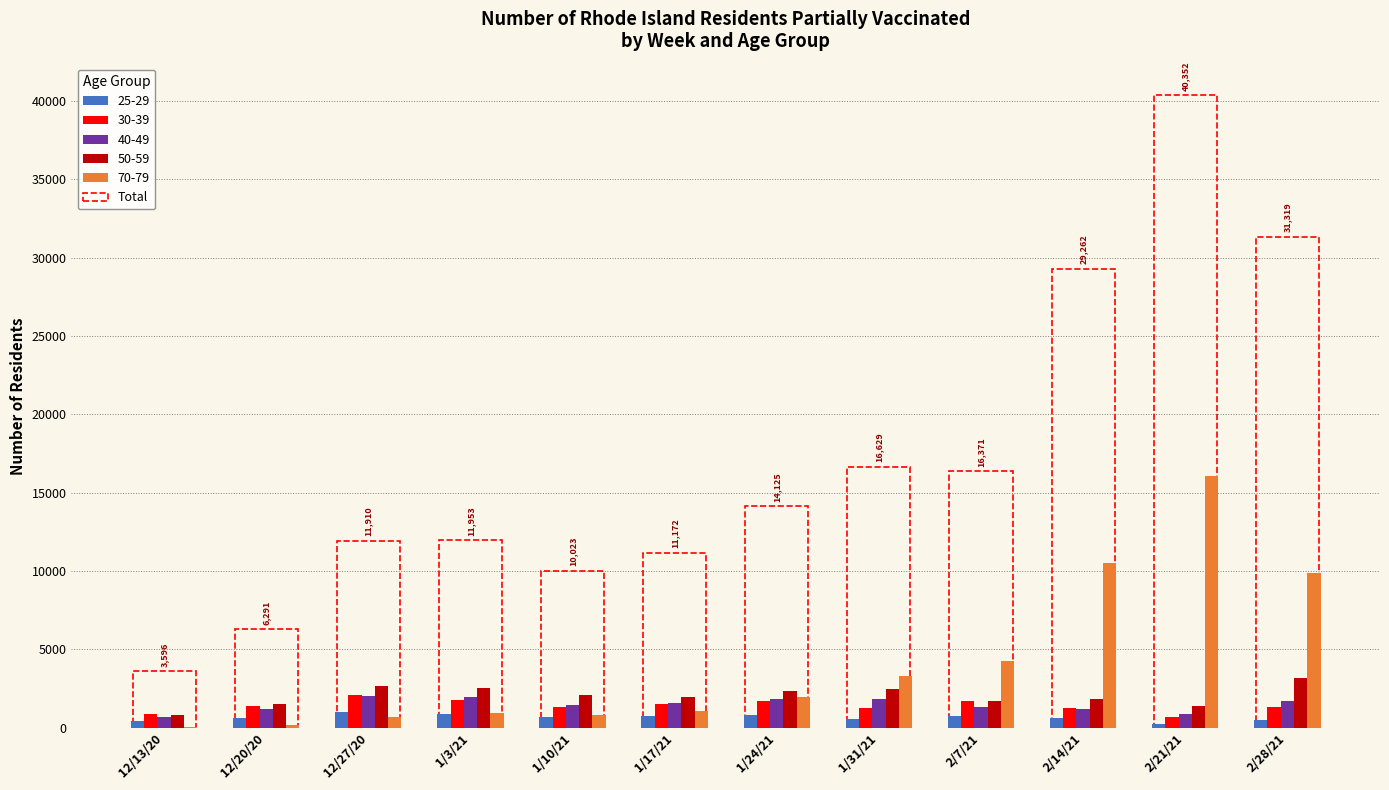

The value of 50-59 at 2/28/21 is 1212. True or false?

False